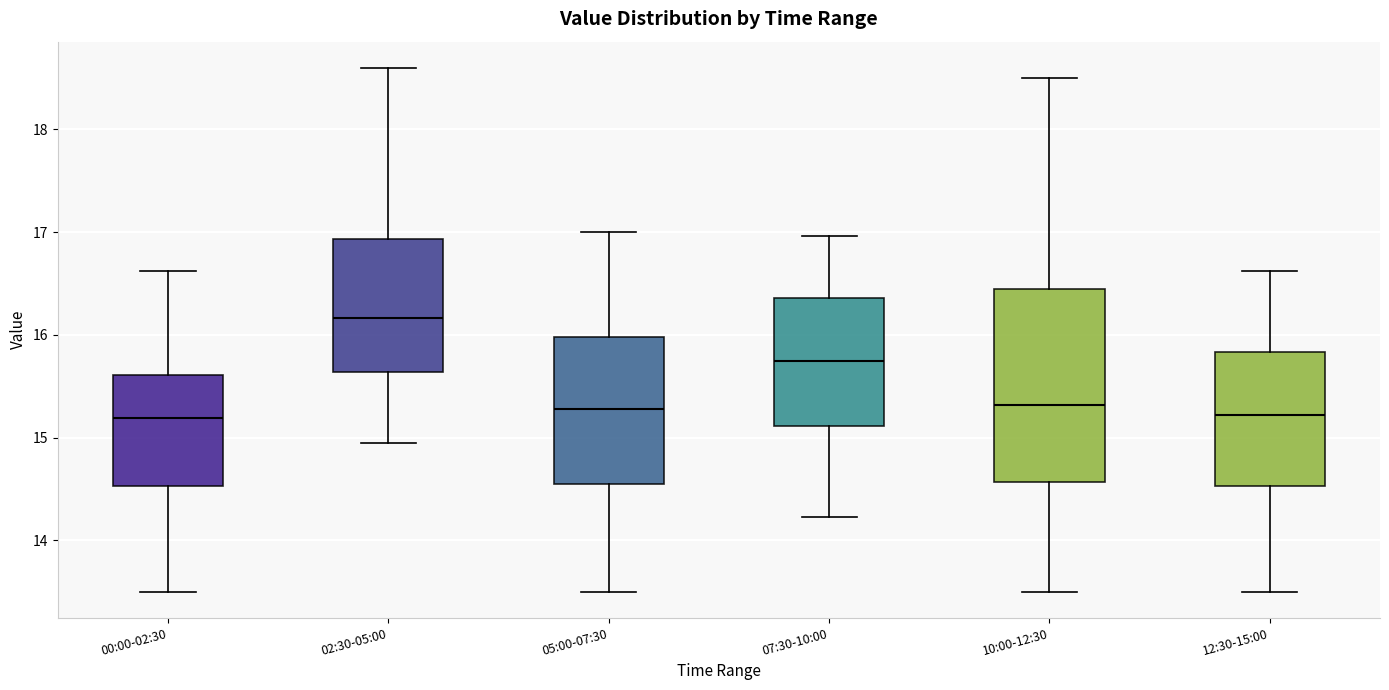

Where does the upper whisker of the box for 02:30-05:00 end on the y-axis? The values are not printed on the chart, so give them approximately, as read against the axis.

18.6